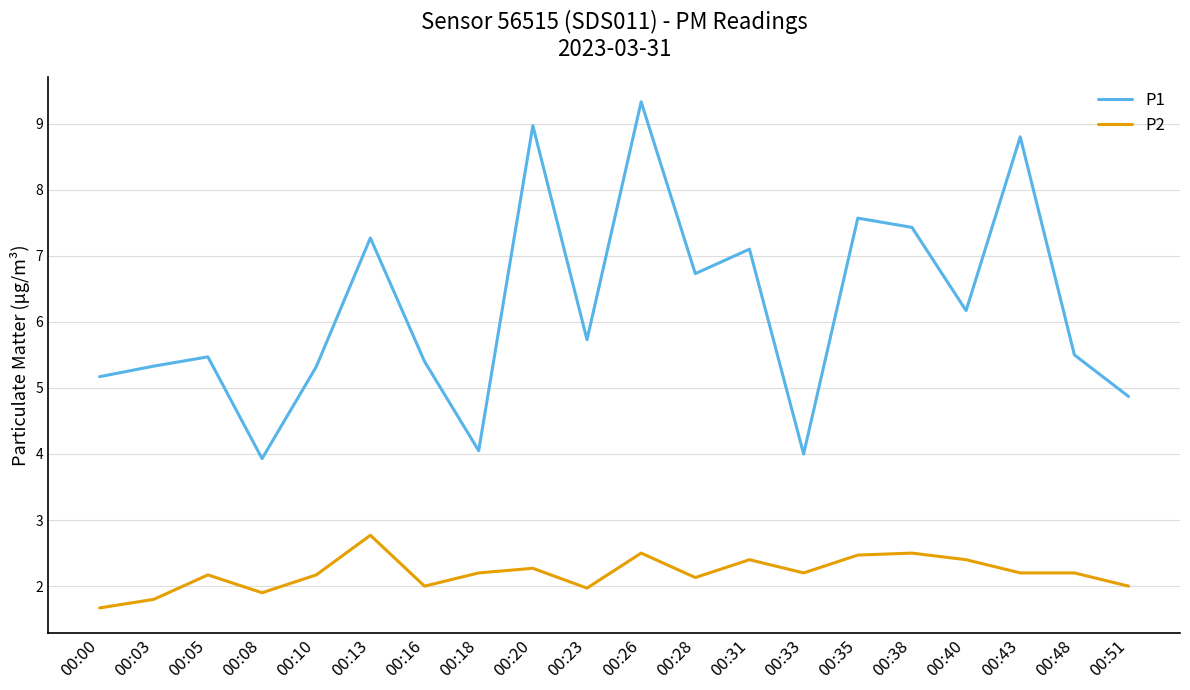

Where is the first local maximum for P2?

00:05